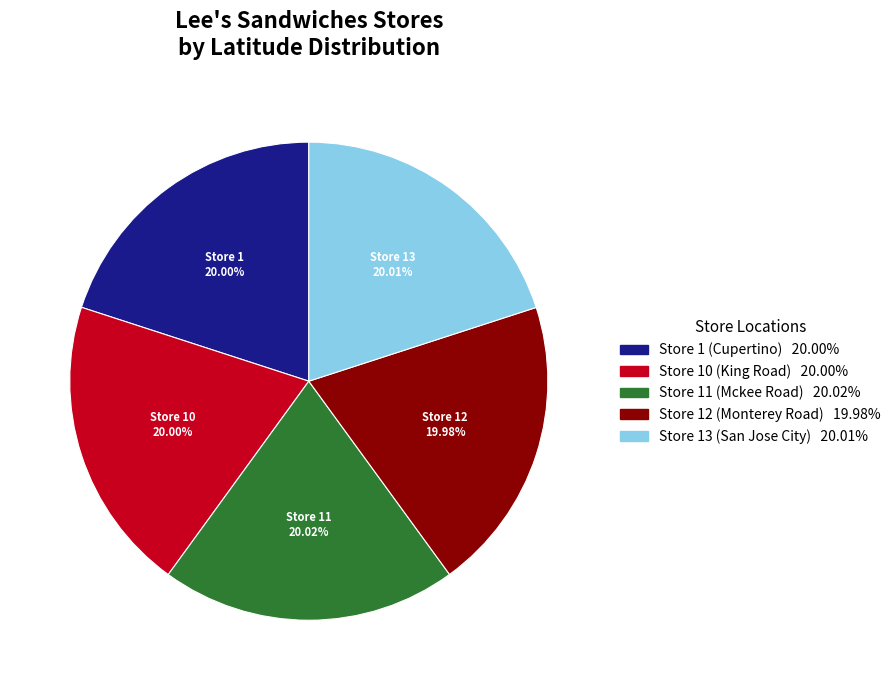

Do Store 10 (King Road) and Store 11 (Mckee Road) together represent more than half of the pie?

No